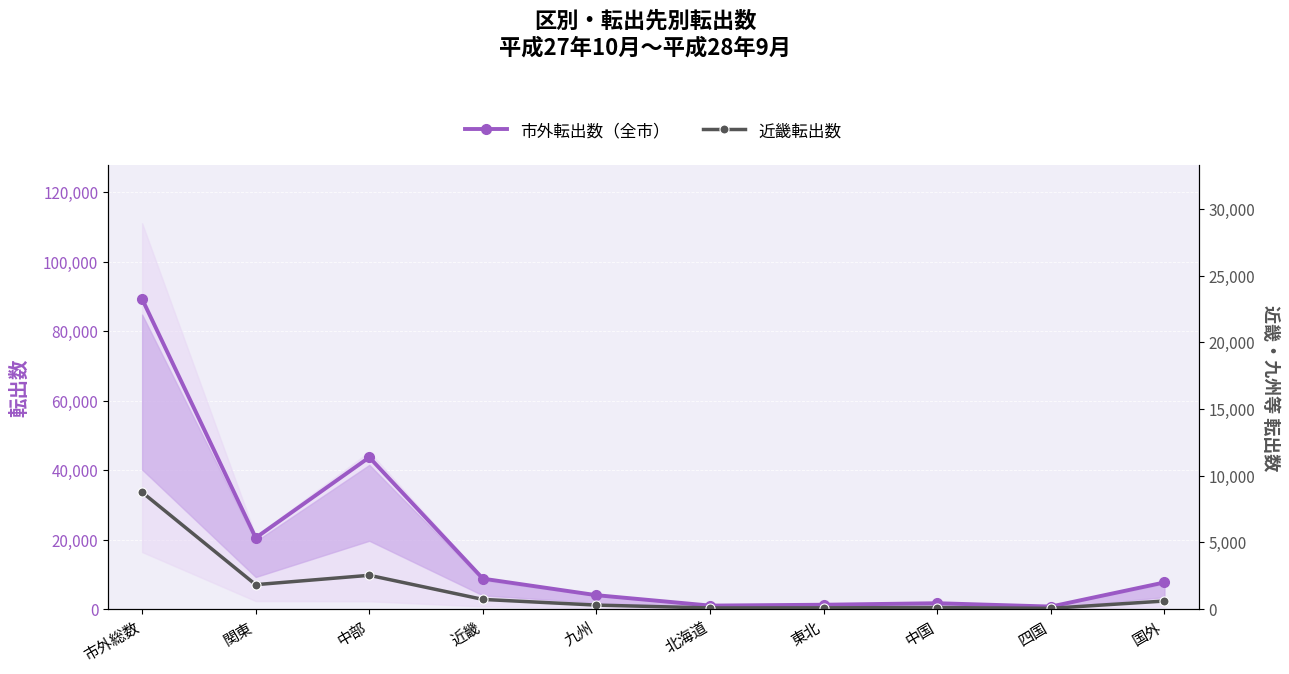

At which label is 近畿転出数 closest to 4403?

中部